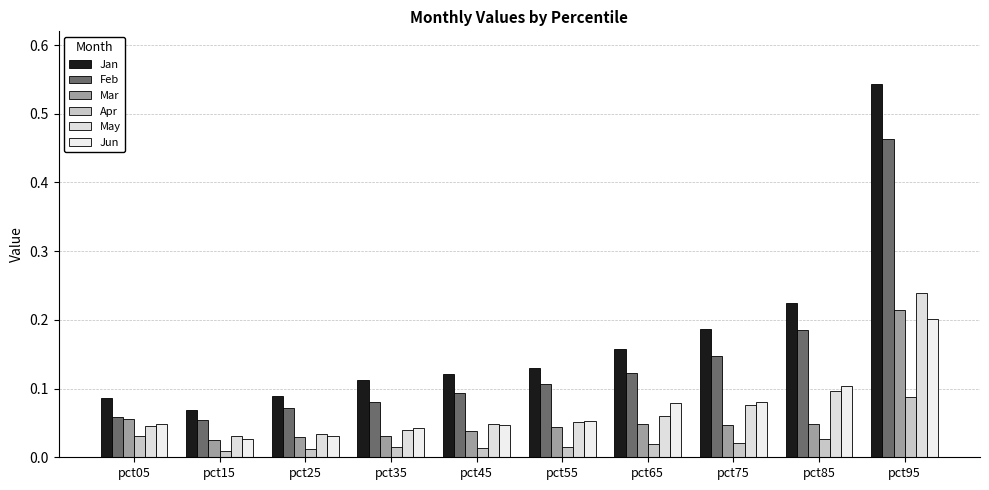

What is the highest value of the May series?

0.2